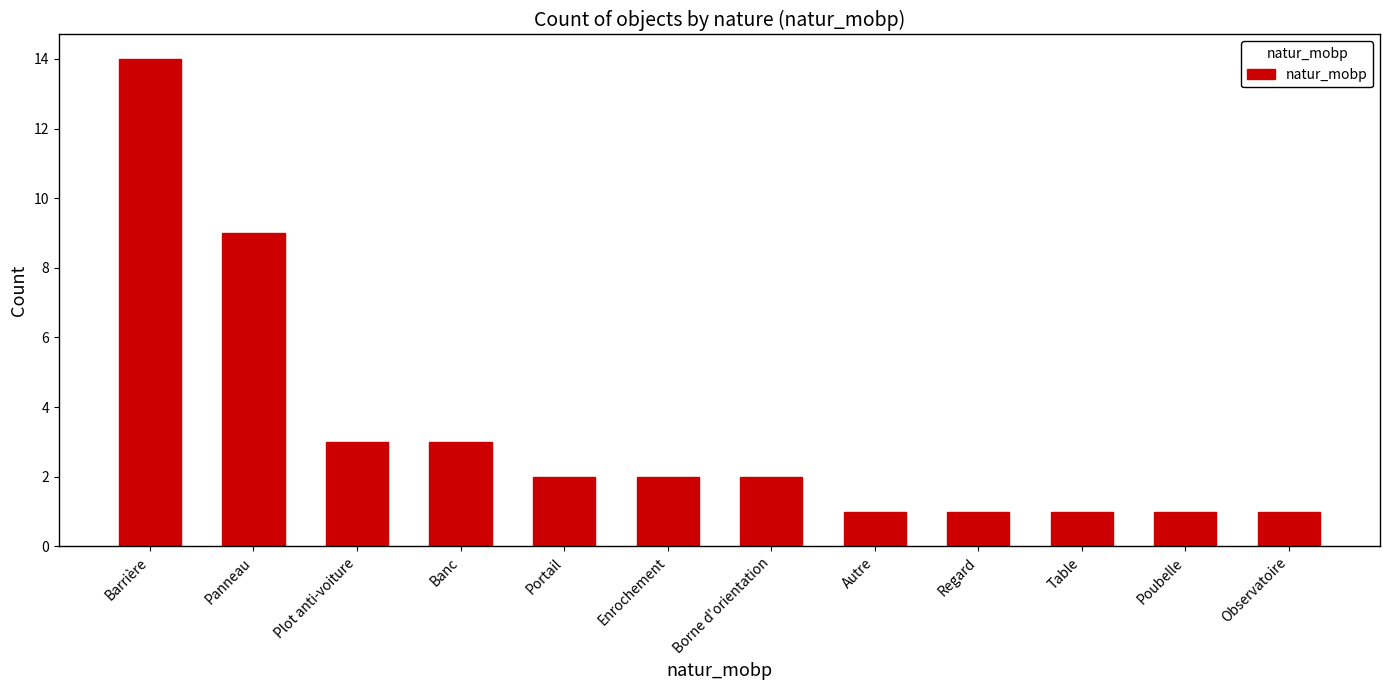

What position from the left is Barrière?

1